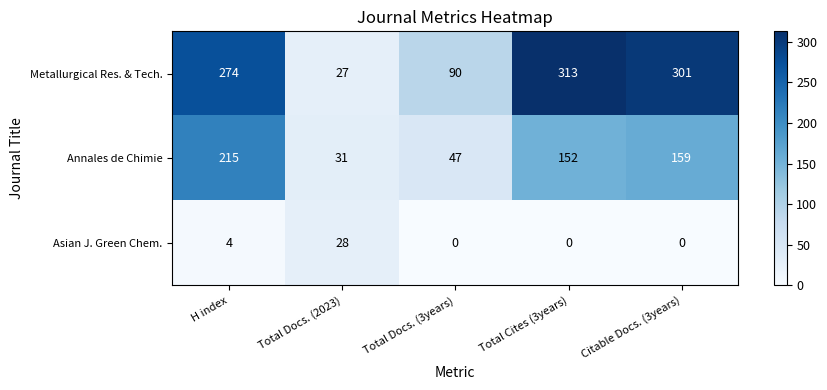

At how many categories does at least one series exceed 132?

3